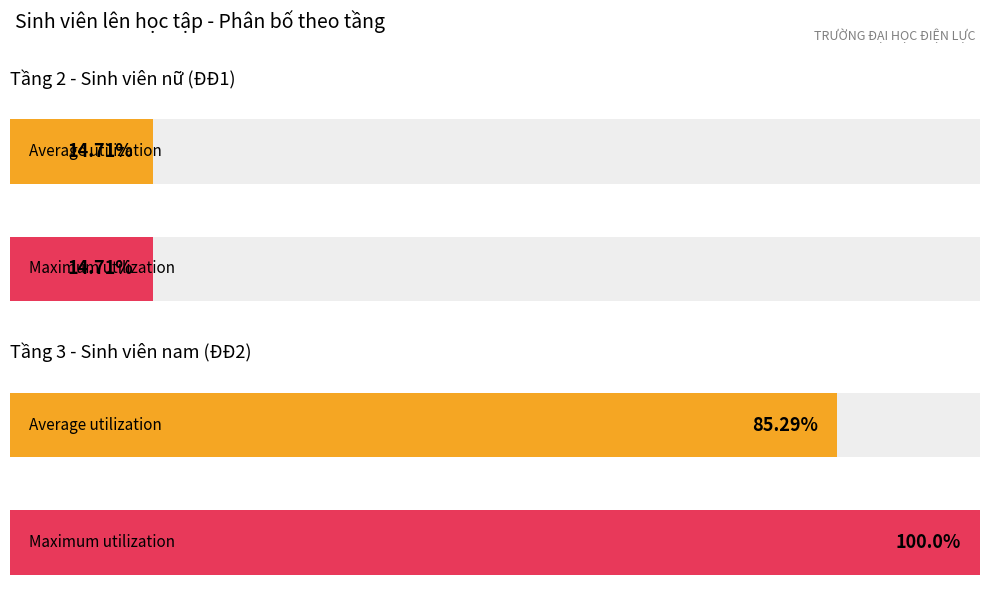

At which label does Nữ reach its peak?

tầng2